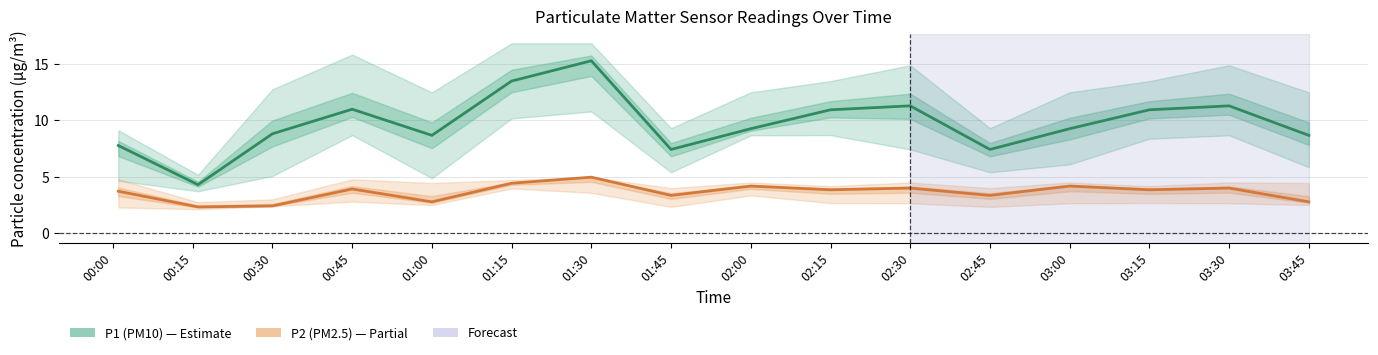

The P2 (PM2.5) series shows 7.3 at 01:30. True or false?

False